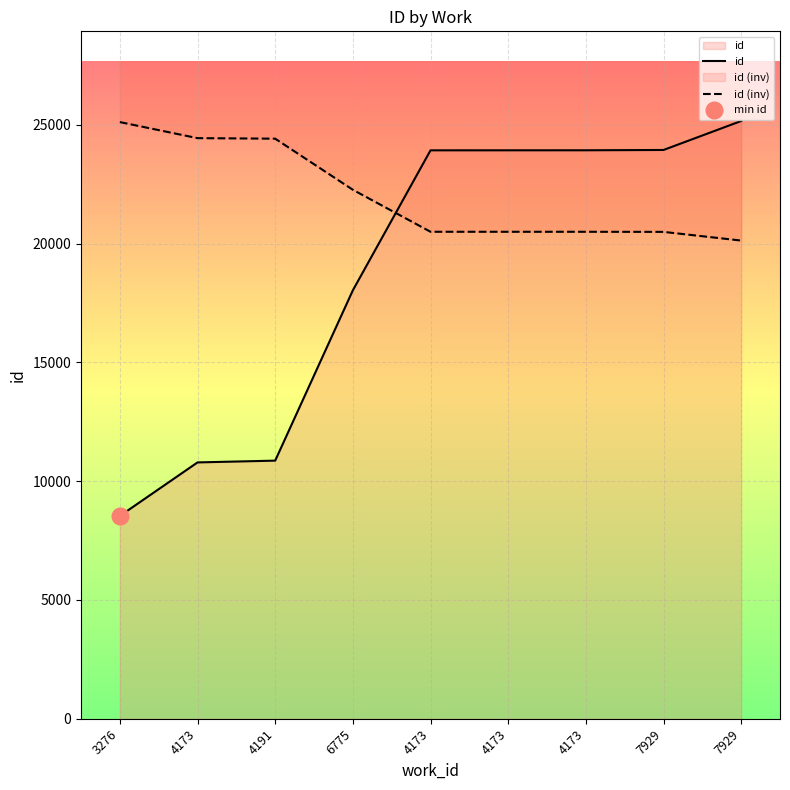

At which category is the sum across all series the highest?

7929